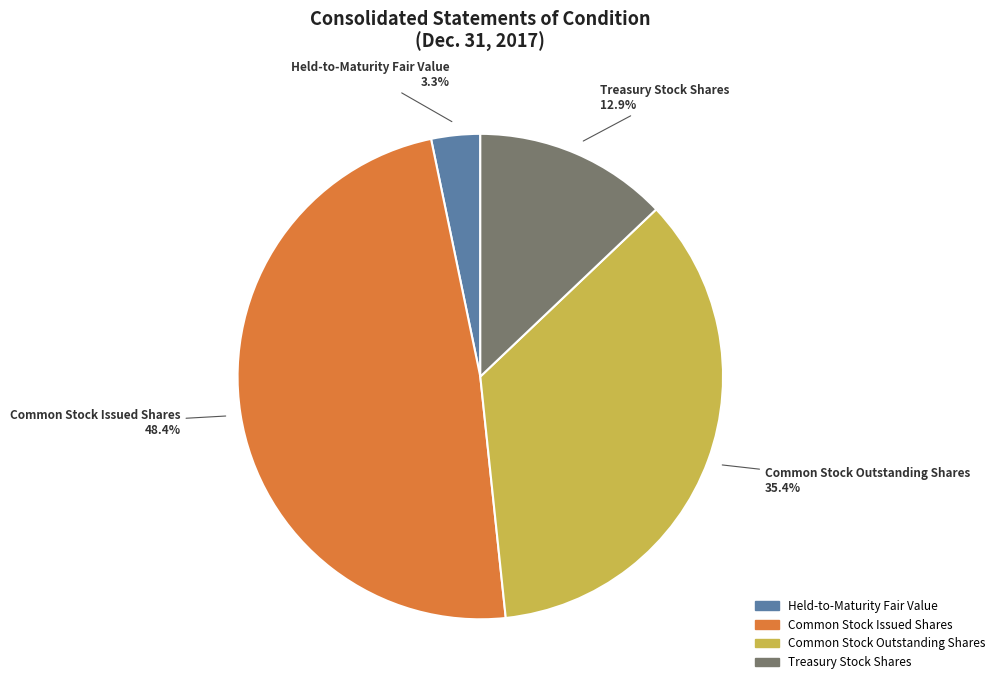

The Common Stock Issued Shares slice represents 48% of the pie. True or false?

True